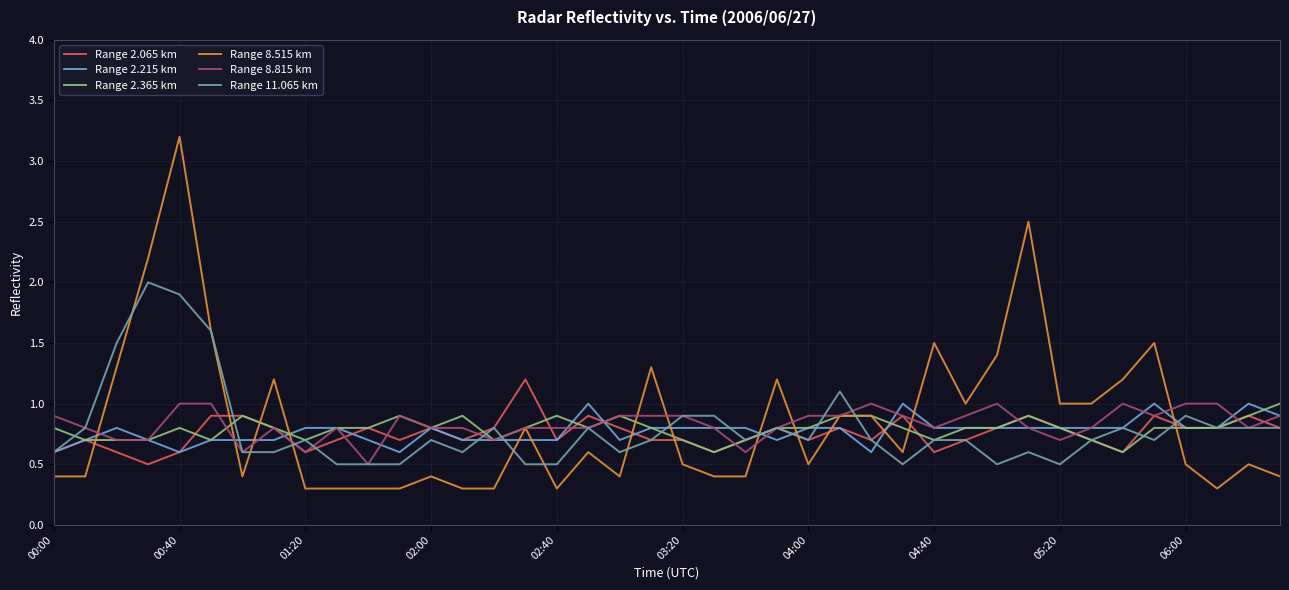

What is the minimum value shown in the chart?

0.3